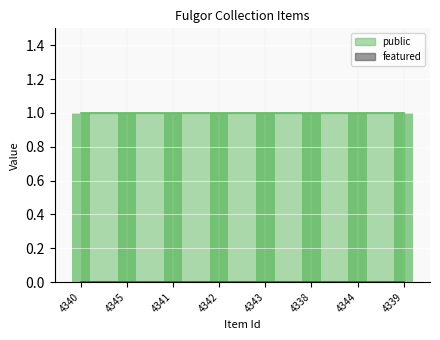

At which category is the sum across all series the highest?

4340